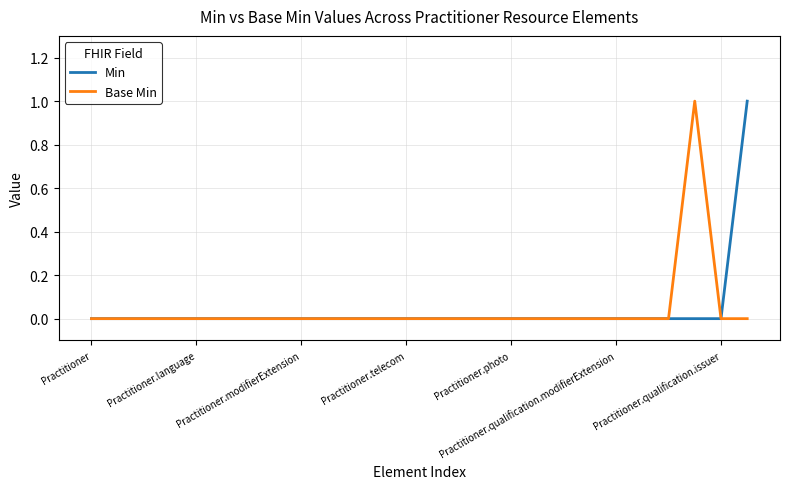

True or false: Min and Base Min cross at least once.

False